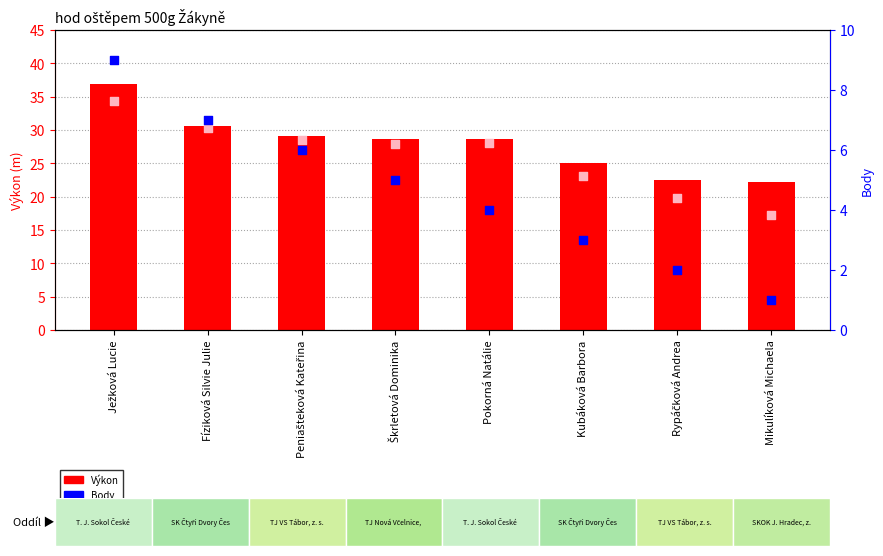

Which series has the largest Y range (max minus min)?

PB